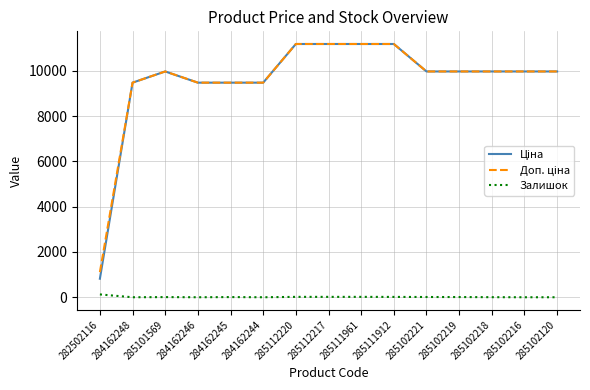

What is the spread (max minus min) of values at 285102120?

9975.0